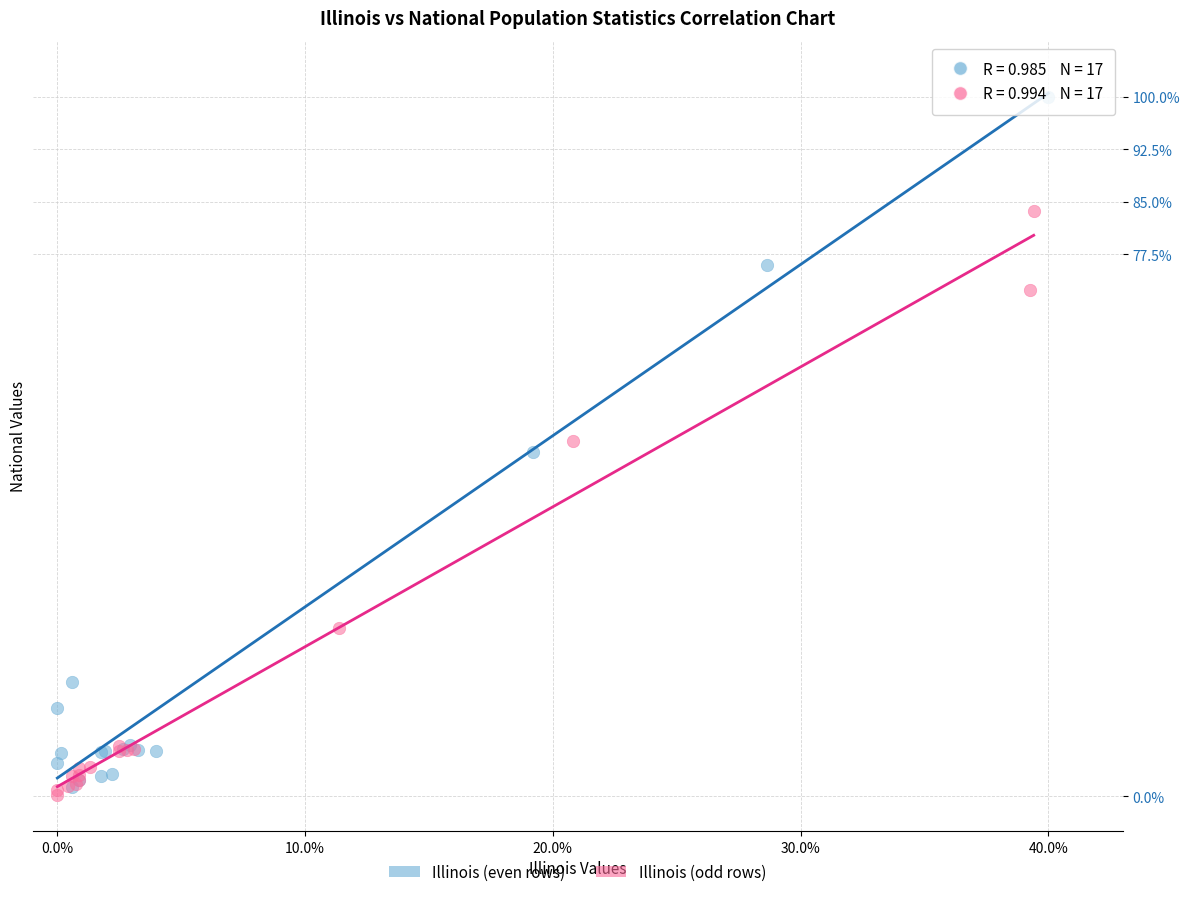

Which series contains the highest Y value?

Illinois (even rows)